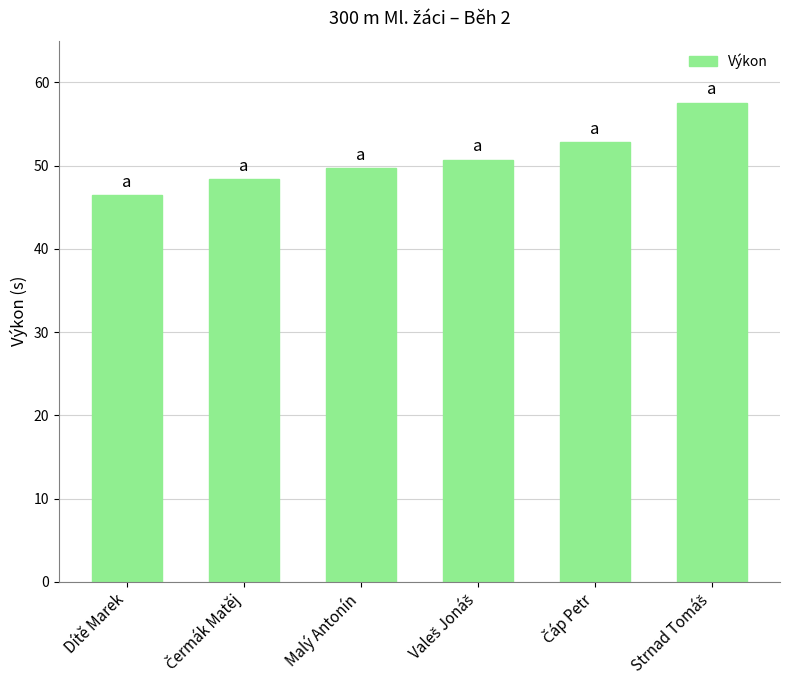

Reading left to right, extract all data points from this chart.

46.4	48.4	49.7	50.7	52.8	57.6